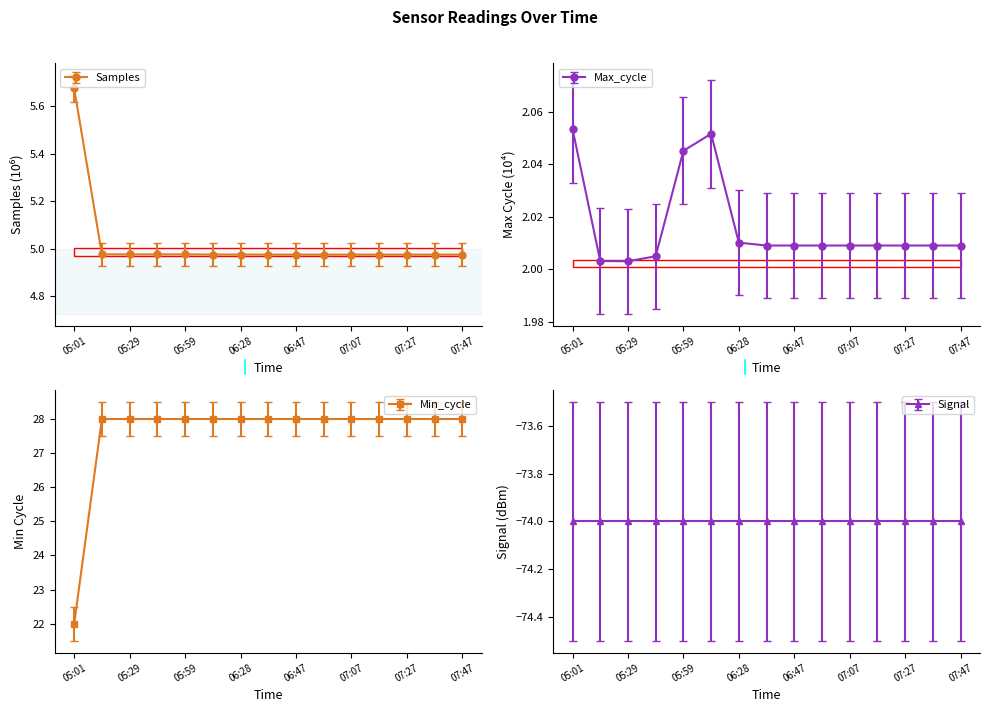

True or false: Min_cycle has a value of 40.4 at 05:59.

False